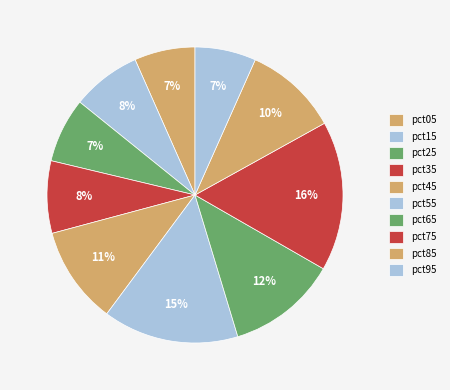

How many slices are in this pie chart?

10